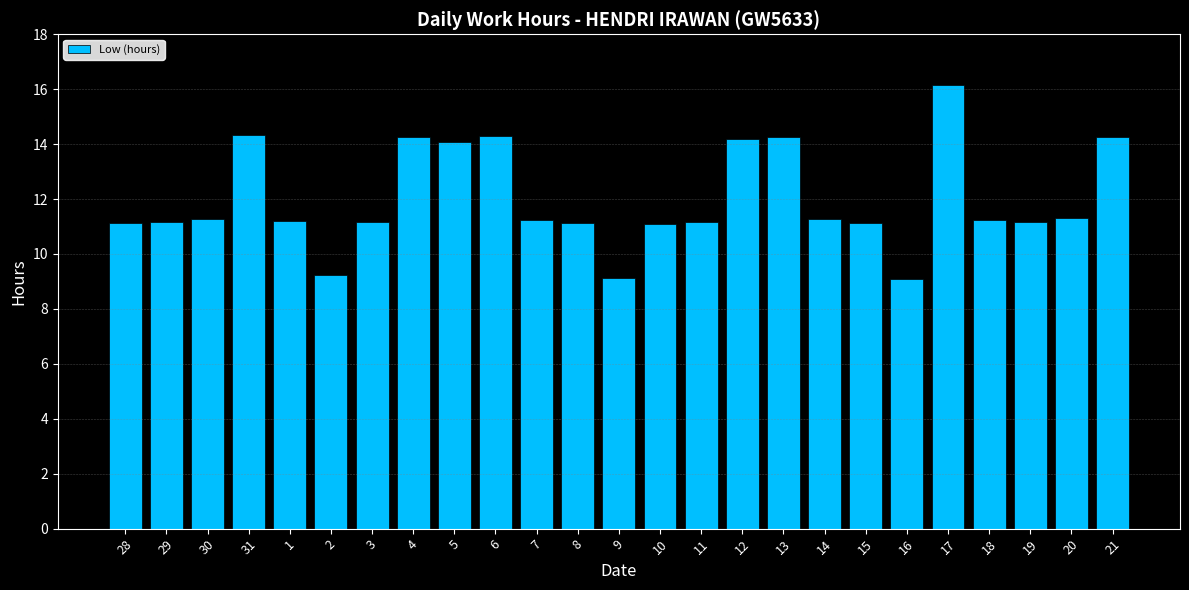

What is the ratio of the value at 17 to the value at 10?

1.5